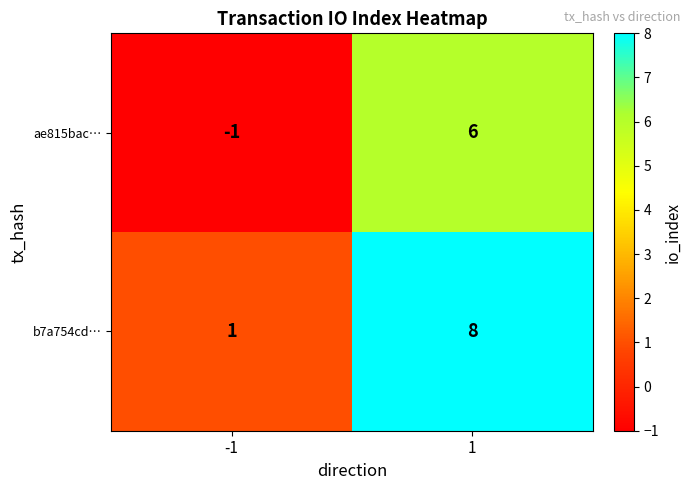

What is the highest value of the ae815bac… series?

6